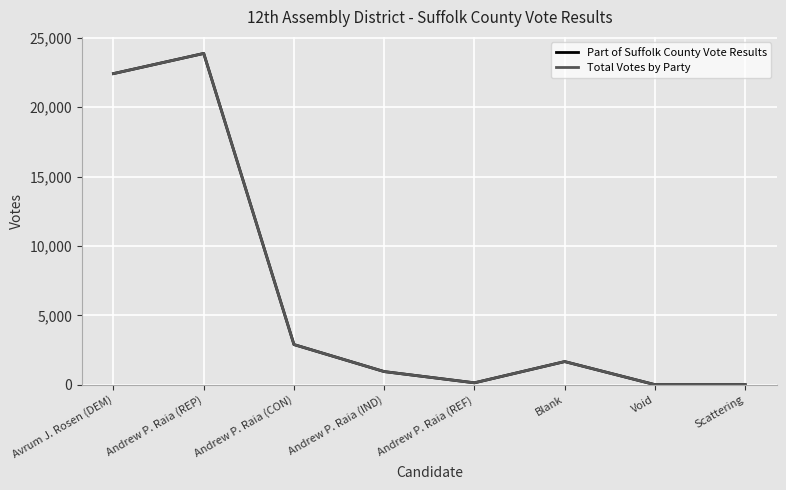

Does the chart have visible grid lines?

Yes